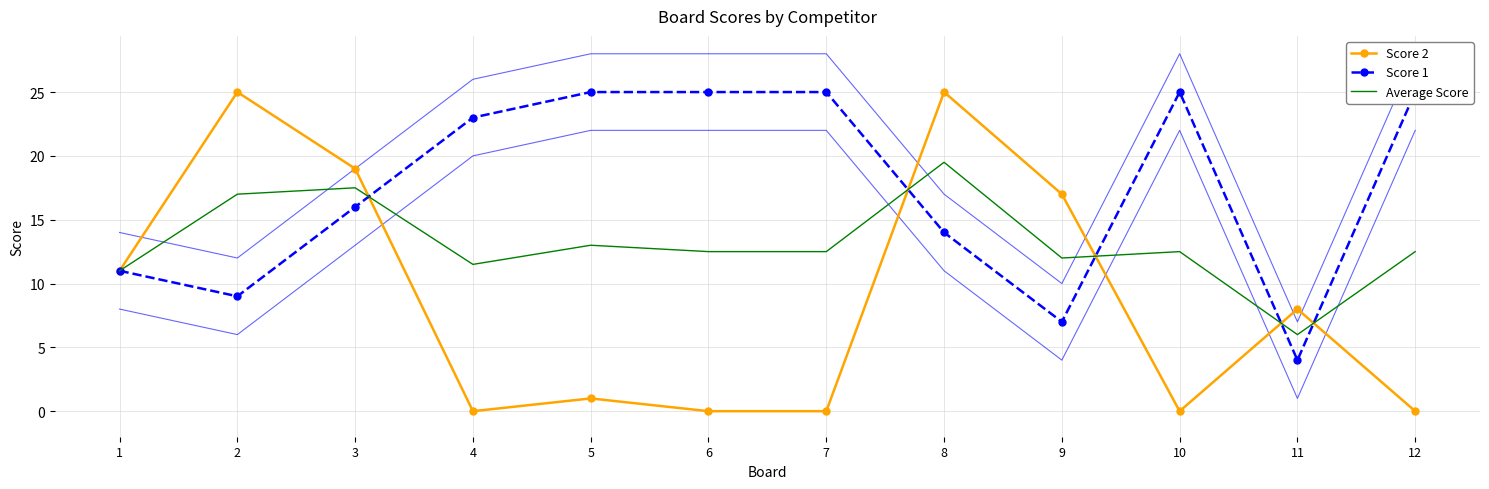

The Score 2 series shows -17.3 at 10. True or false?

False